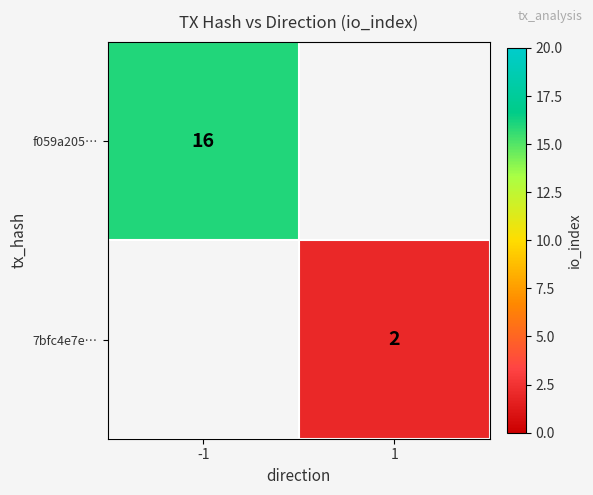

The value of f059a205… at -1 is 22. True or false?

False